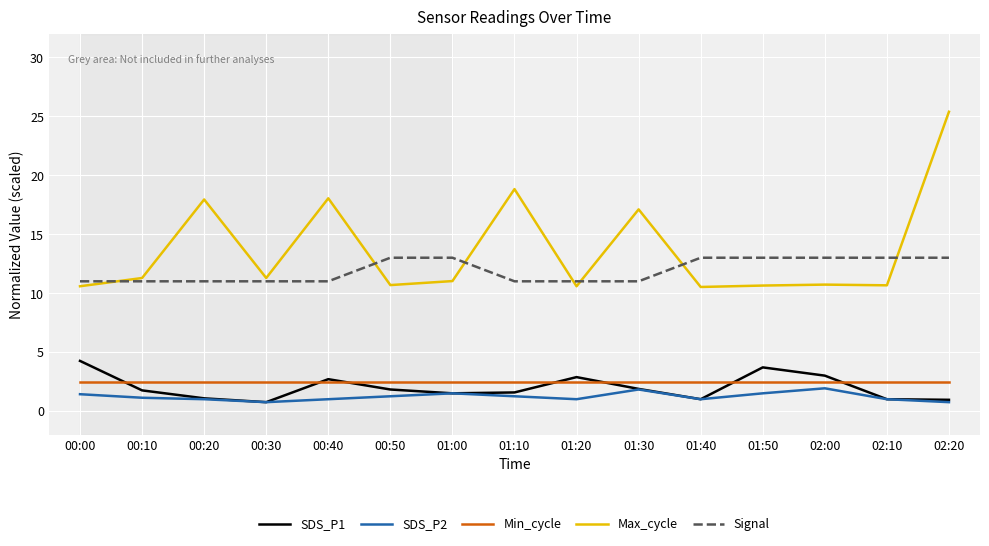

At which category is the sum across all series the highest?

02:20